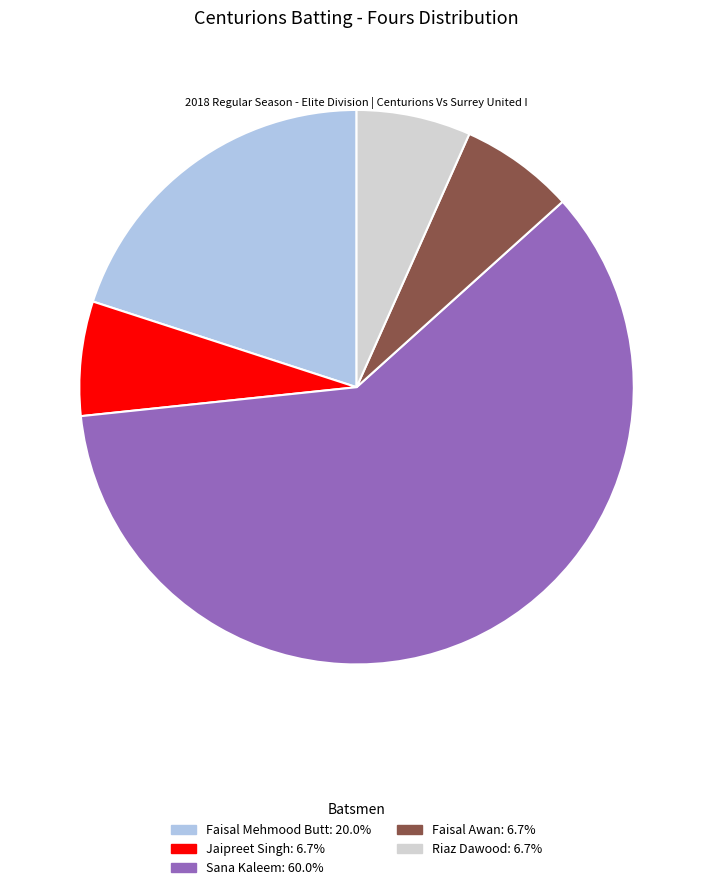

Does any single category account for the majority?

Yes